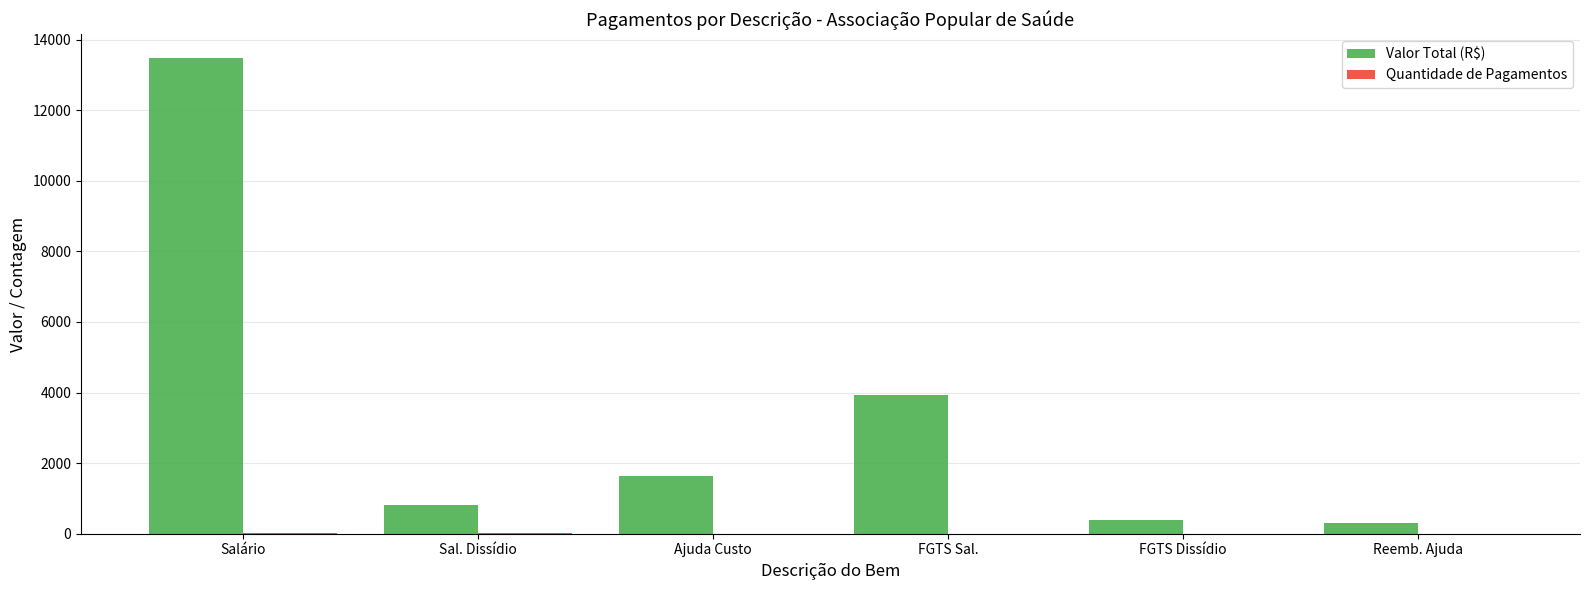

What is the sum of all Valor Total (R$) values?

20546.7